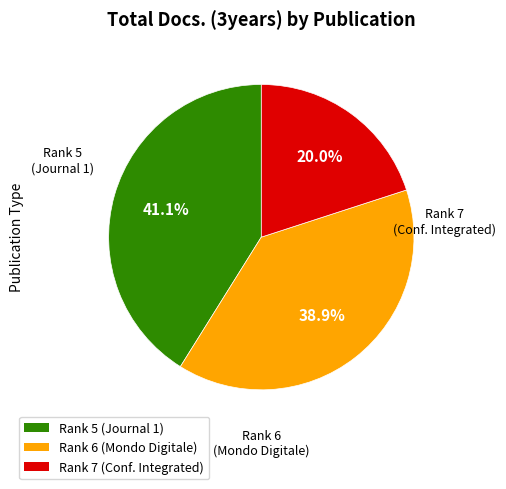

Does any single category account for the majority?

No